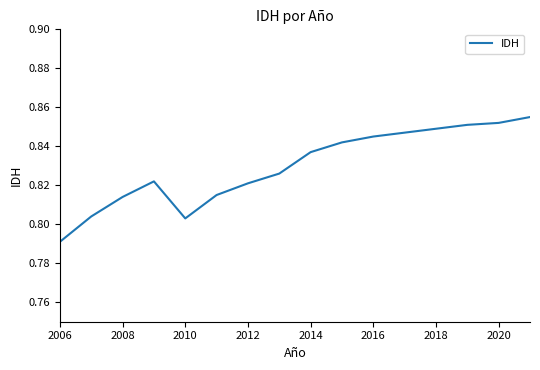

Does the chart have visible grid lines?

No